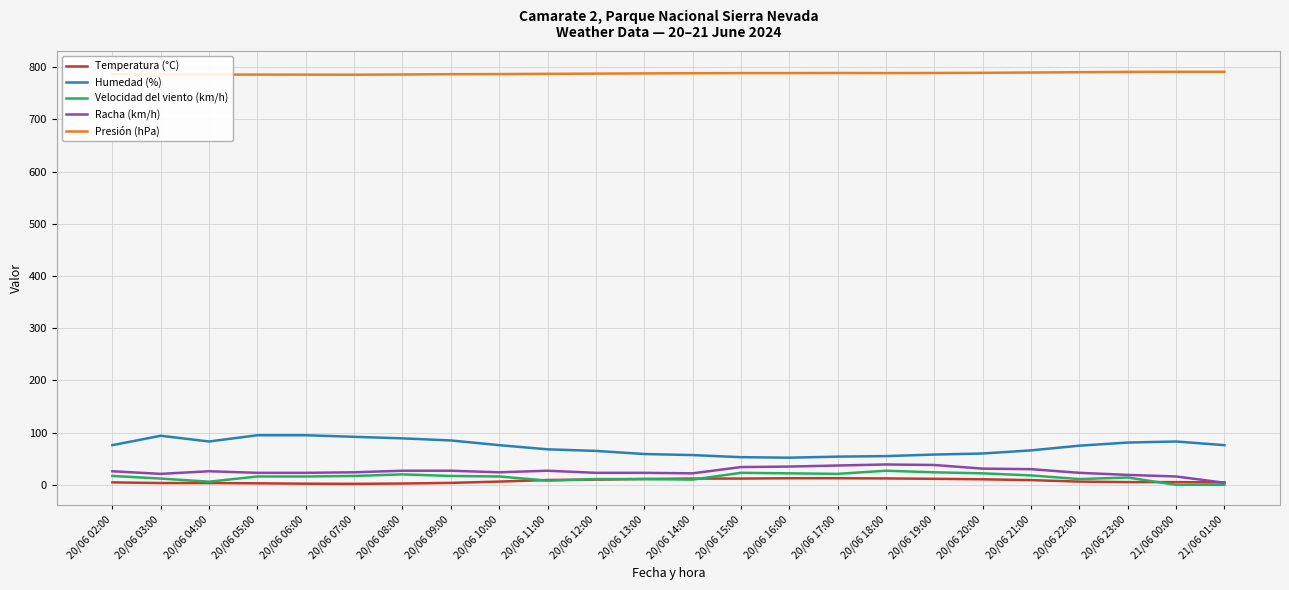

At how many categories does at least one series exceed 226?

24